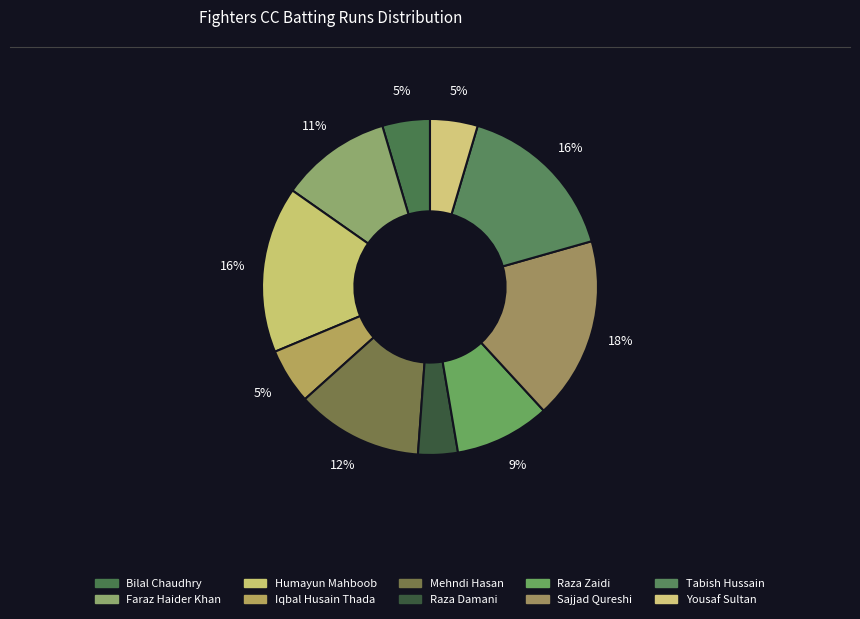

What percentage is the Humayun Mahboob slice, to the nearest percent?

16%